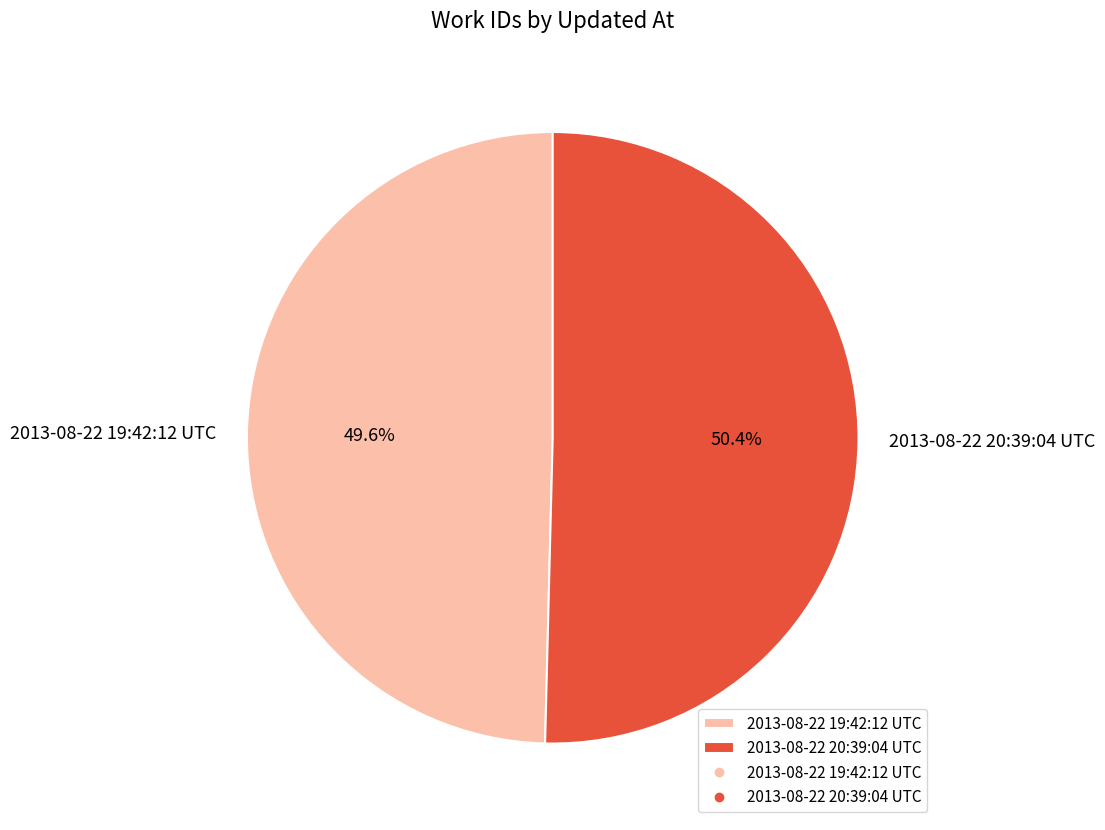

Approximately how many times larger is the value at 2013-08-22 19:42:12 UTC compared to 2013-08-22 20:39:04 UTC?

1.0